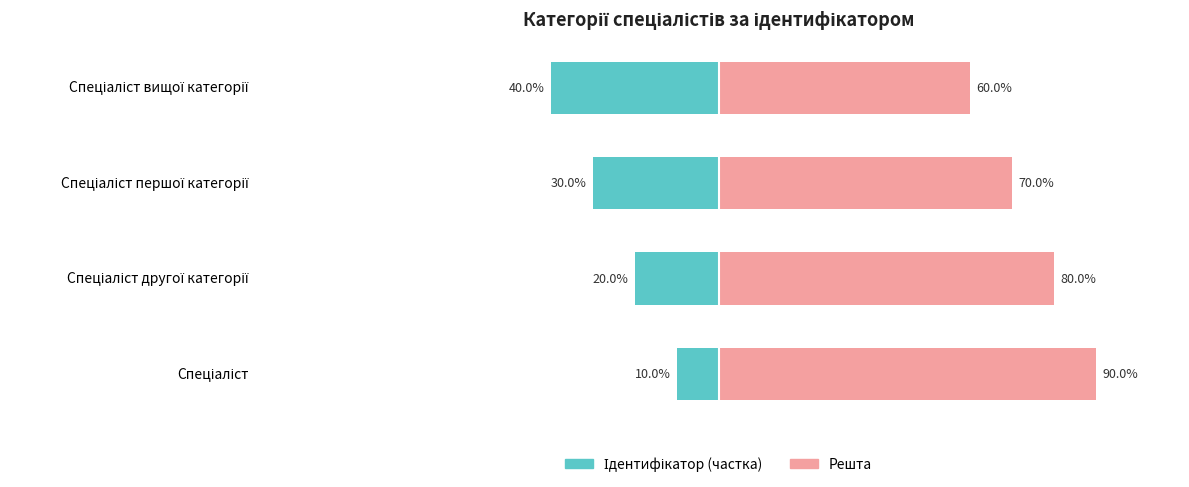

What is the lowest value of the Ідентифікатор (ліво) series?

-40